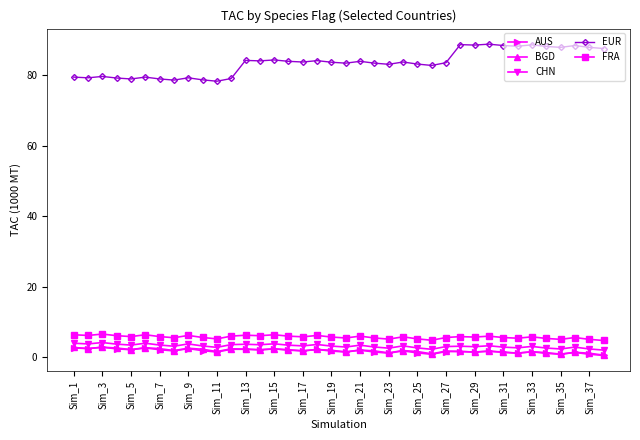

True or false: BGD and FRA intersect in this chart.

False